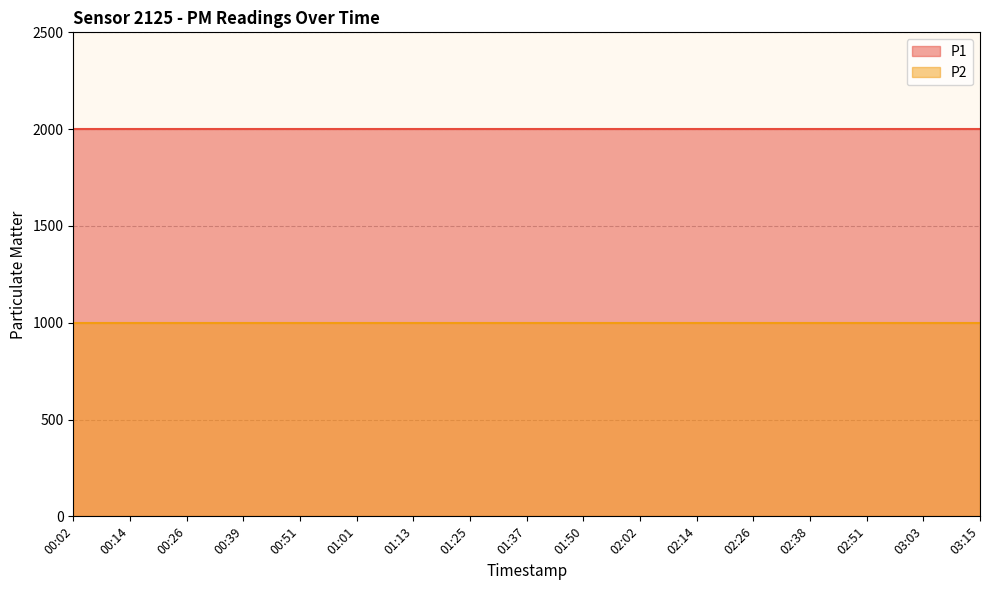

What are all the series names shown in the legend?

P1, P2